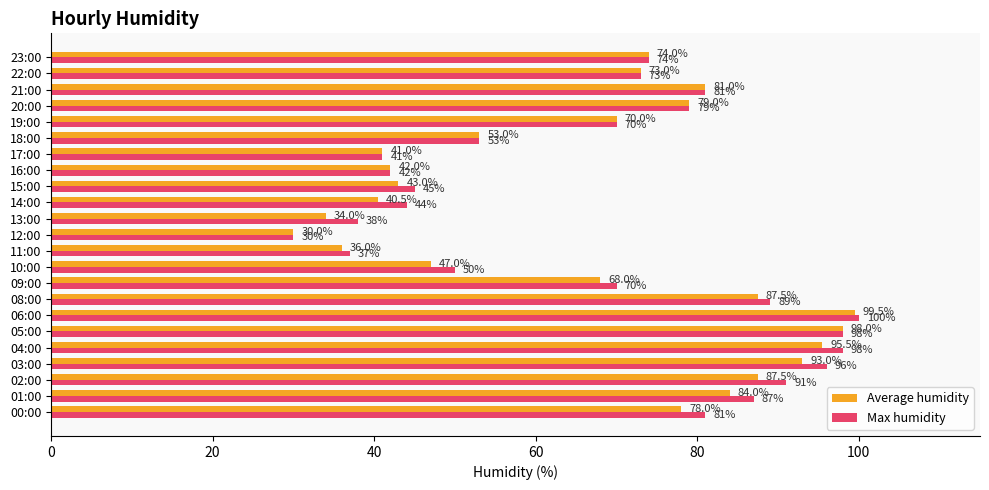

The Average humidity series shows 87.5 at 02:00. True or false?

True